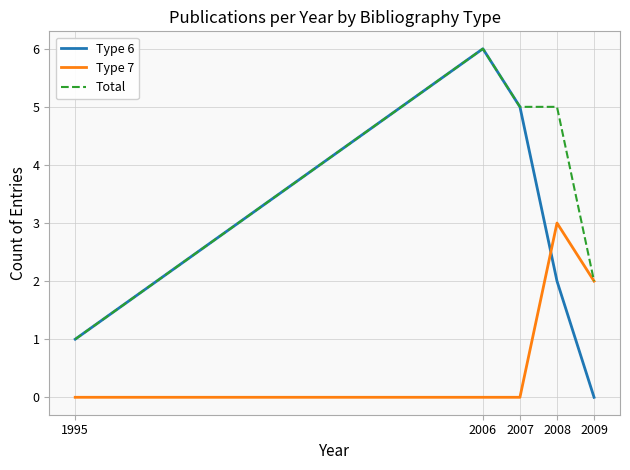

What is the difference between the maximum and minimum values in the Type 6 series?

6